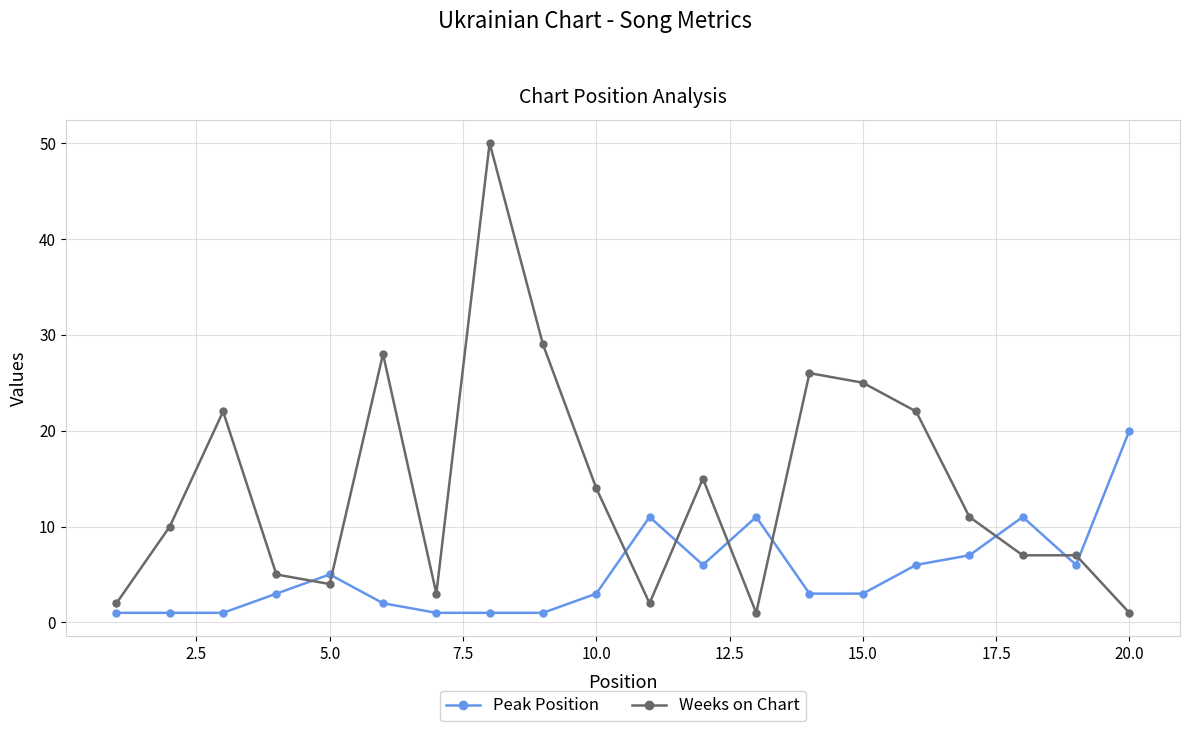

What is the sum of all Weeks on Chart values?

284